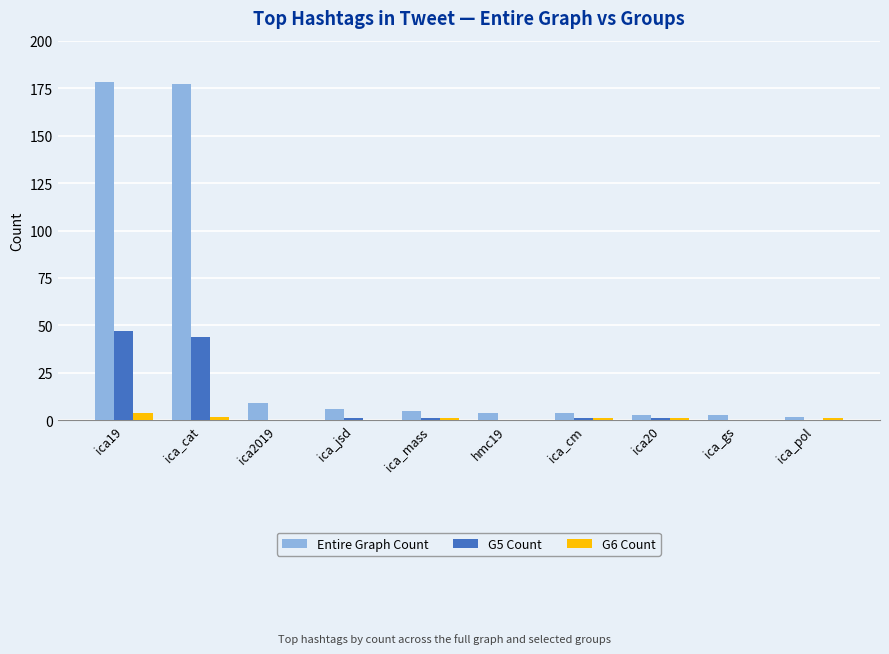

What is the sum of all Entire Graph Count values?

391